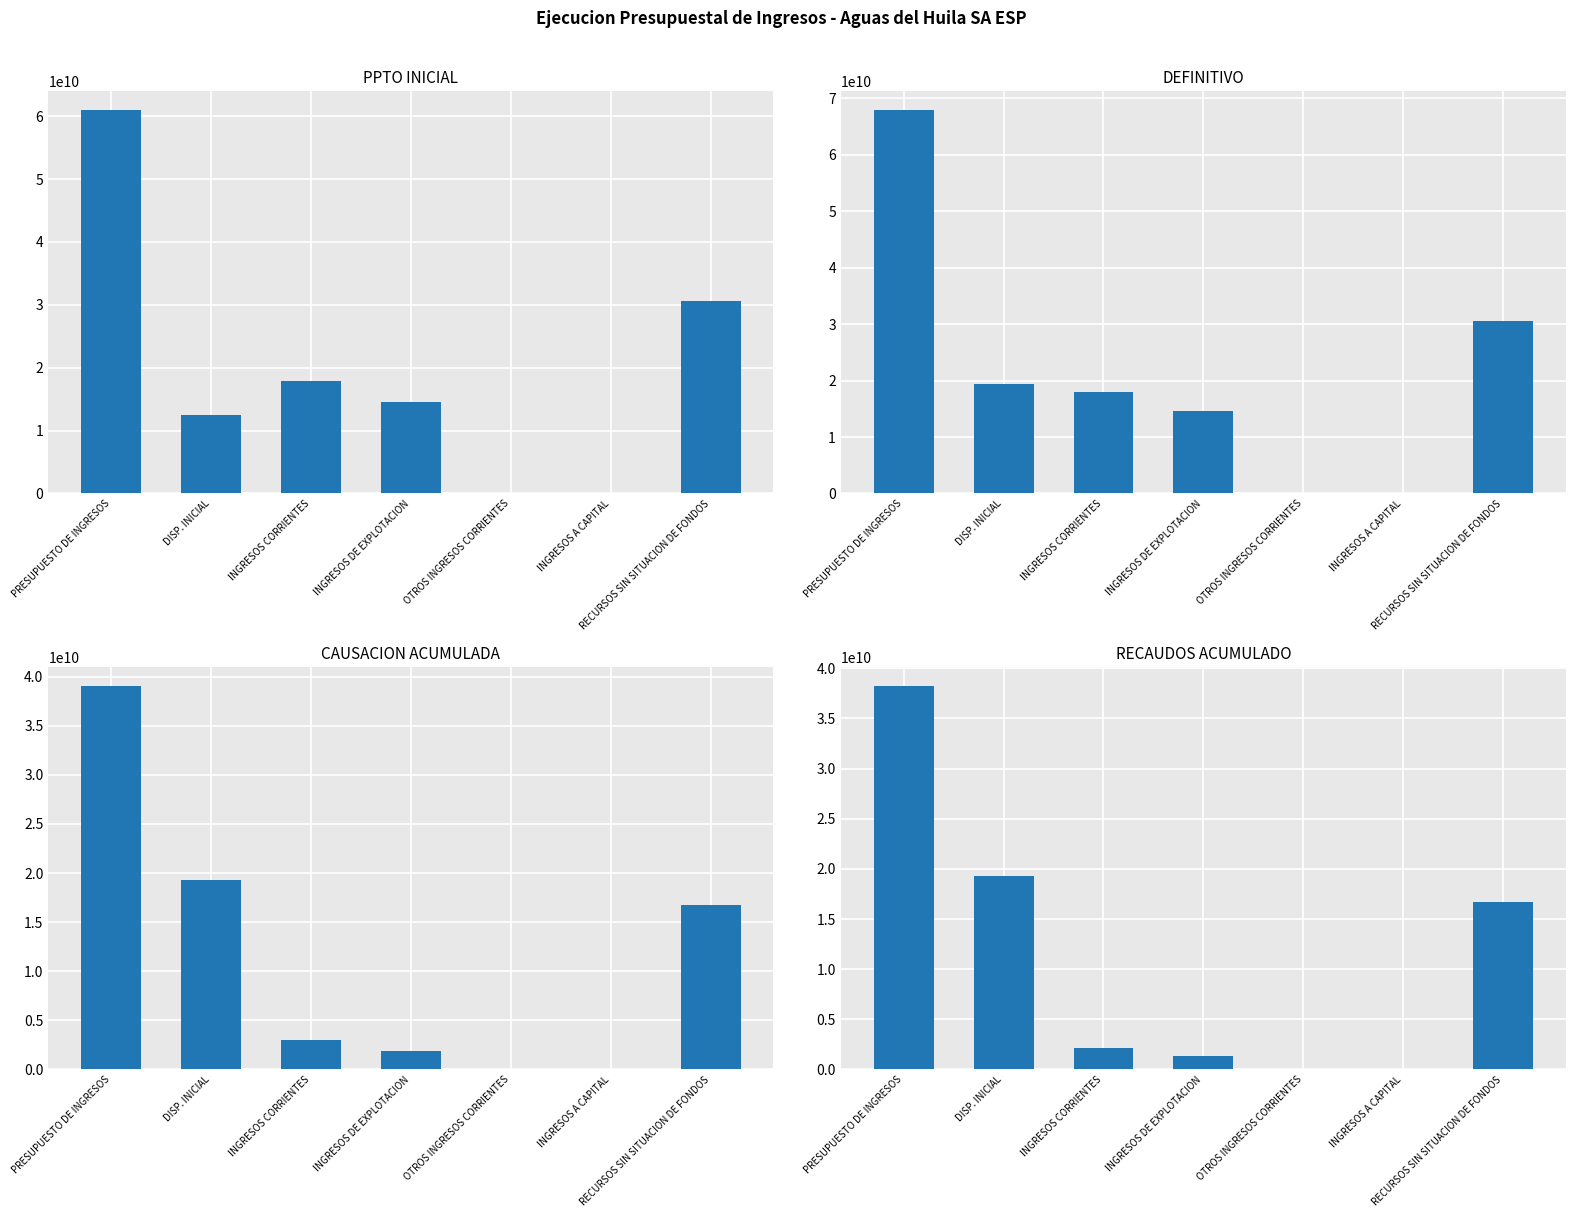

What value does the PPTO INICIAL series have at DISP. INICIAL?

12411114361.0